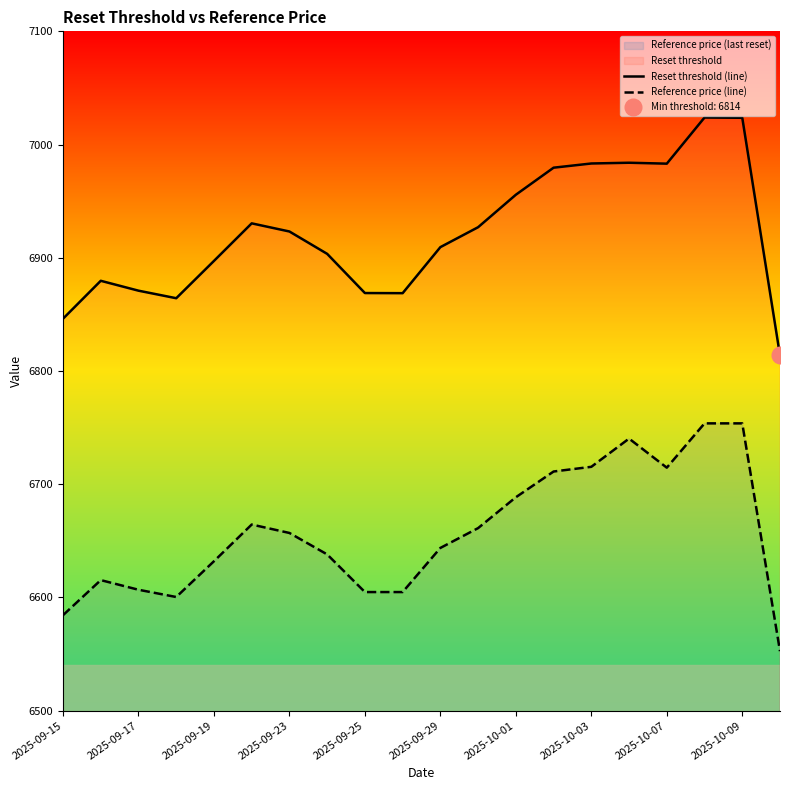

Reading right to left, extract all data points from this chart.

Reset threshold (line): 6813.8	7023.6	7023.9	6983.1	6983.9	6983.3	6979.6	6955.7	6927.0	6909.4	6868.7	6868.8	6903.4	6923.2	6930.4	6897.2	6864.3	6870.9	6879.7	6846.2
Reference price (line): 6552.5	6753.7	6753.7	6714.6	6740.3	6715.4	6711.2	6688.5	6661.2	6643.7	6604.7	6604.7	6638.0	6656.9	6664.4	6632.0	6600.4	6606.8	6615.3	6584.3